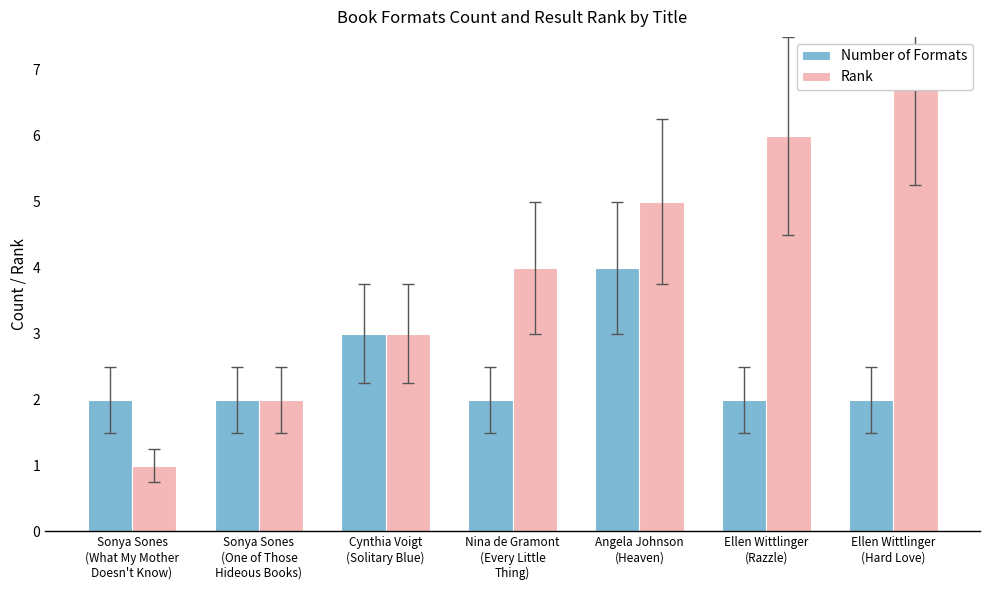

What is the spread (max minus min) of values at Nina de Gramont
(Every Little
Thing)?

2